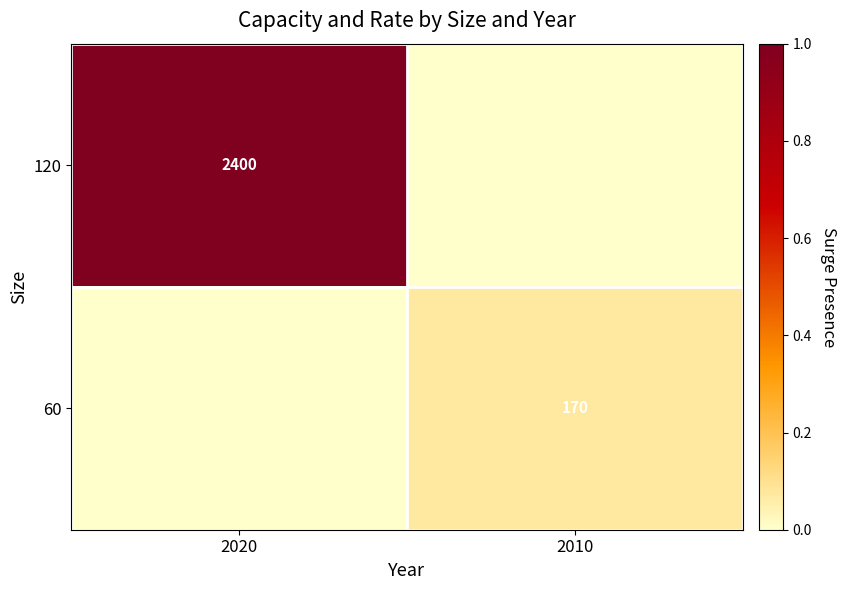

The value of 120 at 2010 is 0.0. True or false?

True